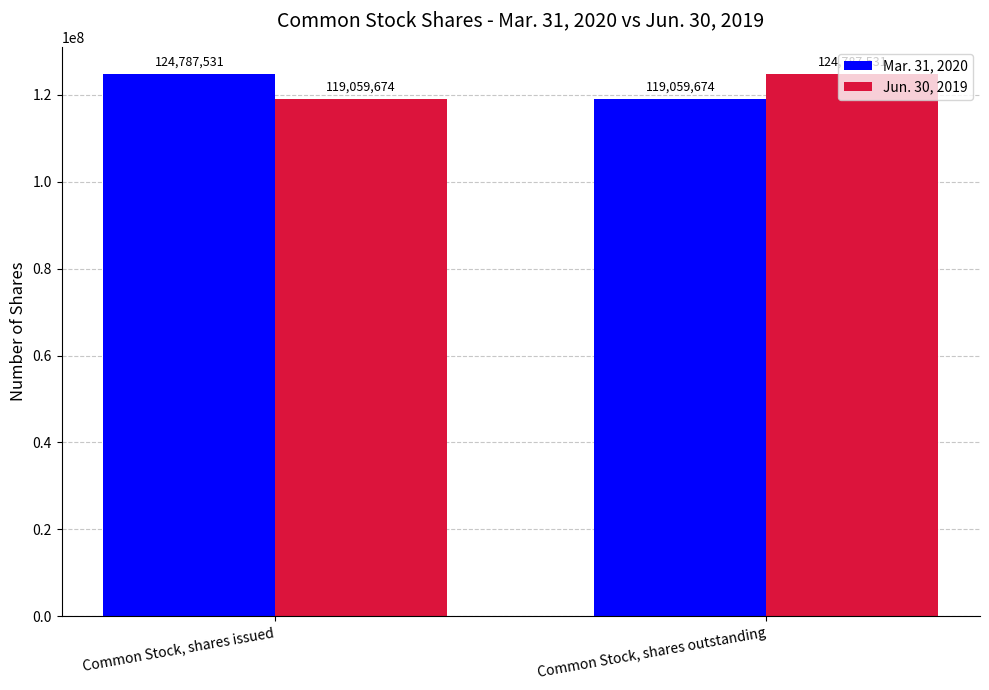

What is the difference between the highest and lowest values at Common Stock, shares issued?

5727857